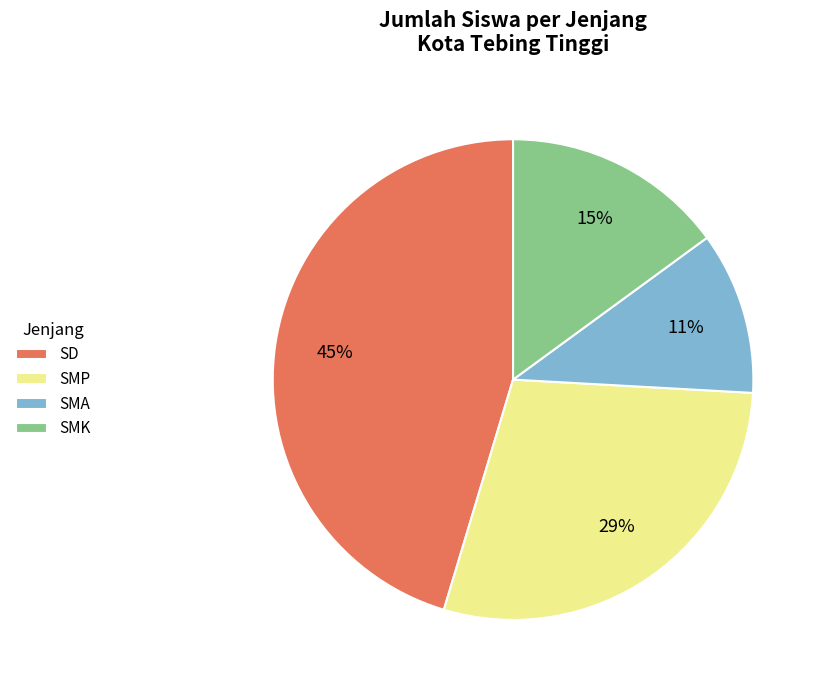

Combined, do SD and SMA account for over 50%?

Yes